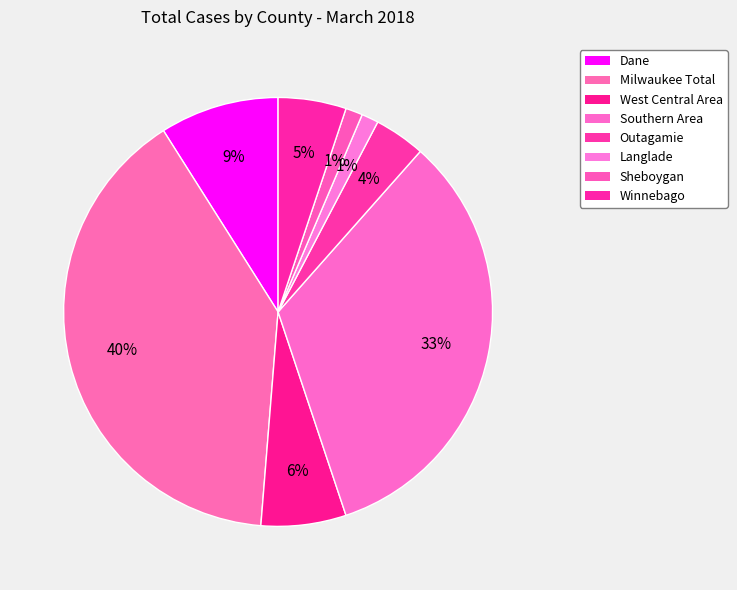

Count the number of slices in the pie.

8